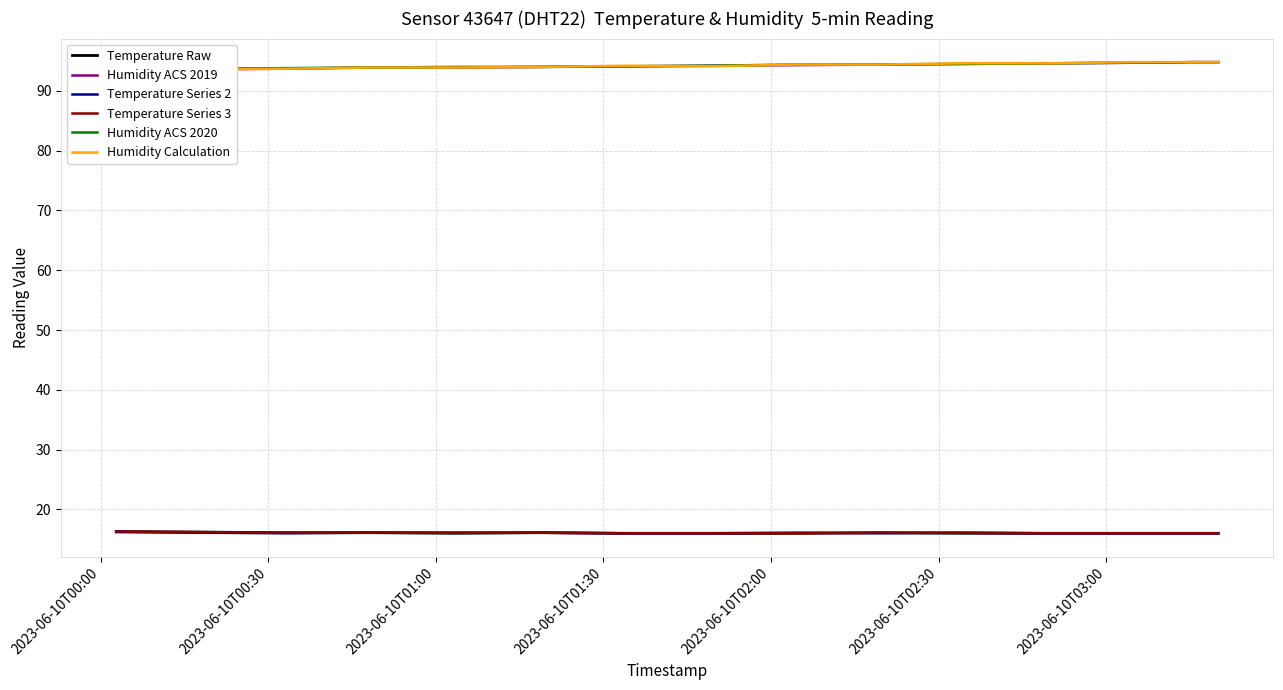

True or false: Temperature Series 2 and Humidity ACS 2020 intersect in this chart.

False